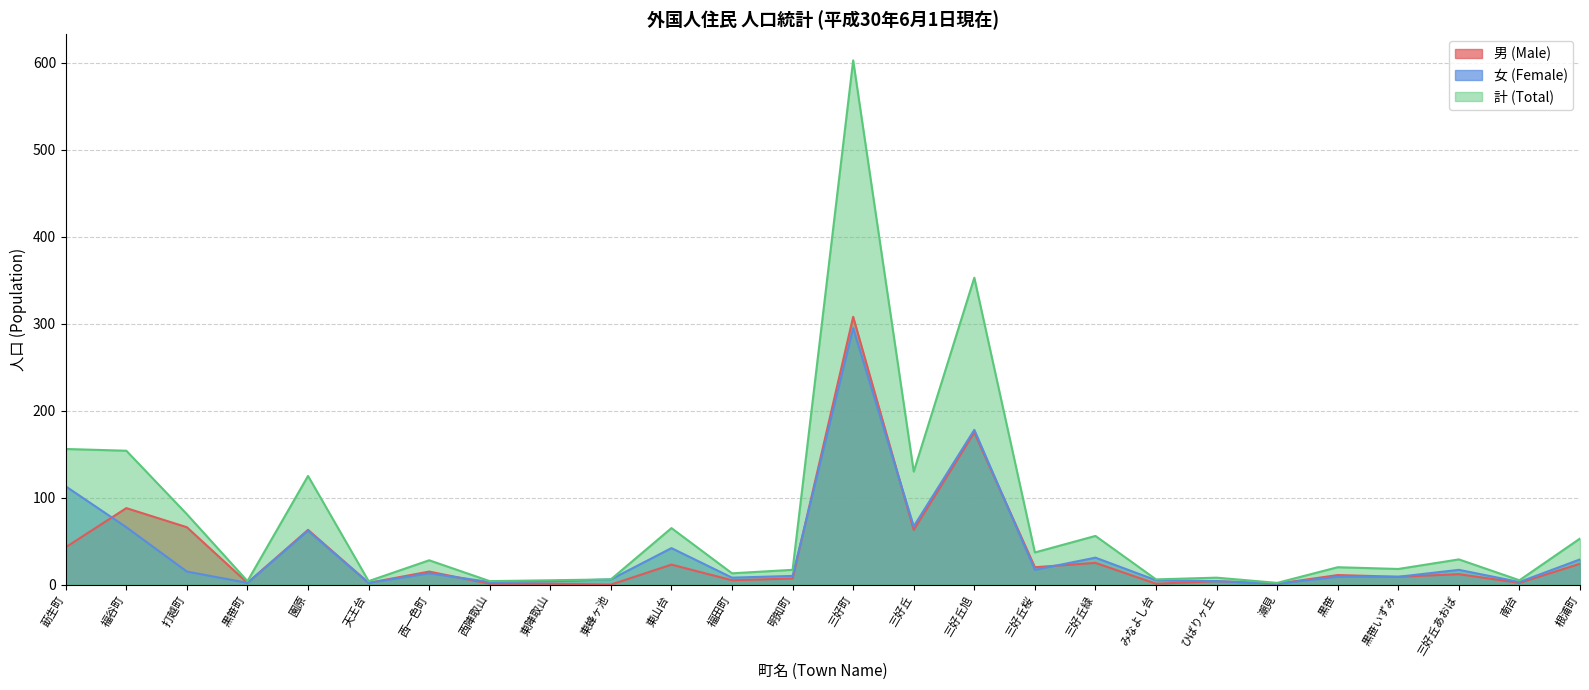

What is the difference between the maximum and minimum values in the 女 (Female) series?

294